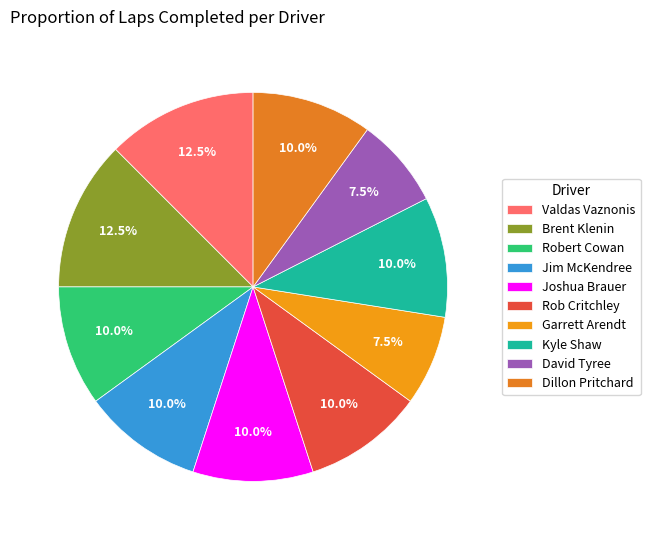

The Dillon Pritchard slice represents 1% of the pie. True or false?

False